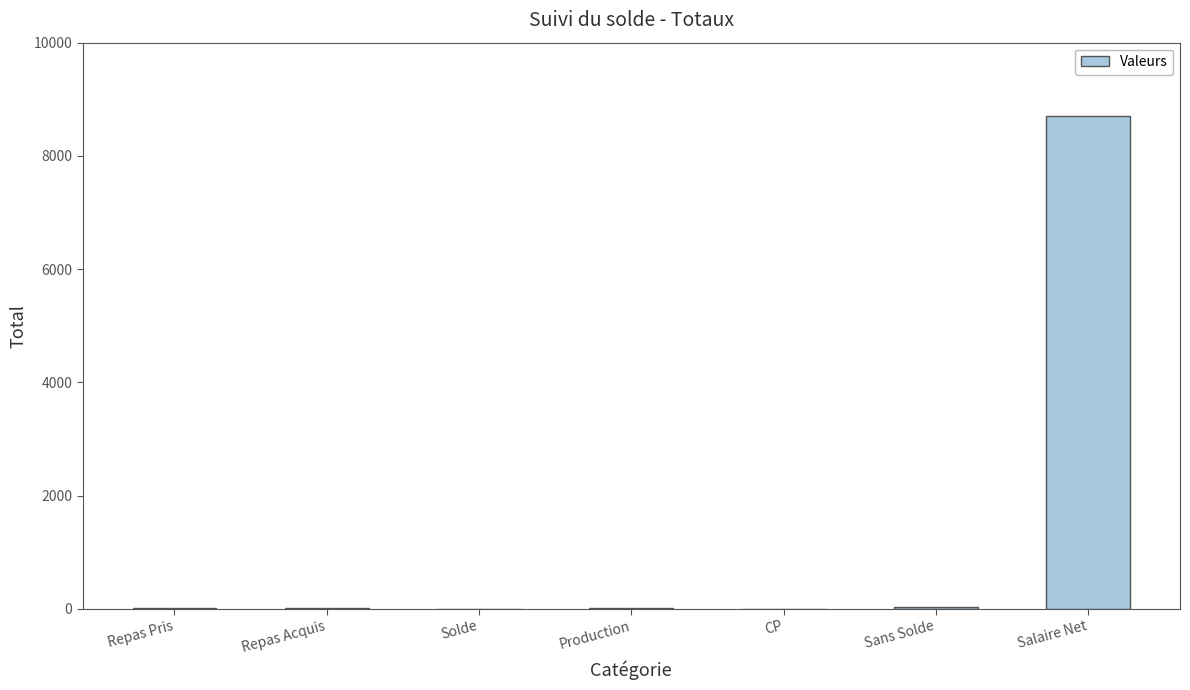

The value at Salaire Net is 8696.2. True or false?

True